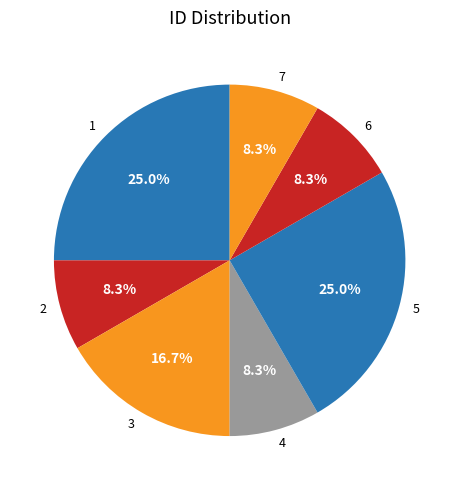

Is there any slice that represents more than half of the pie?

No